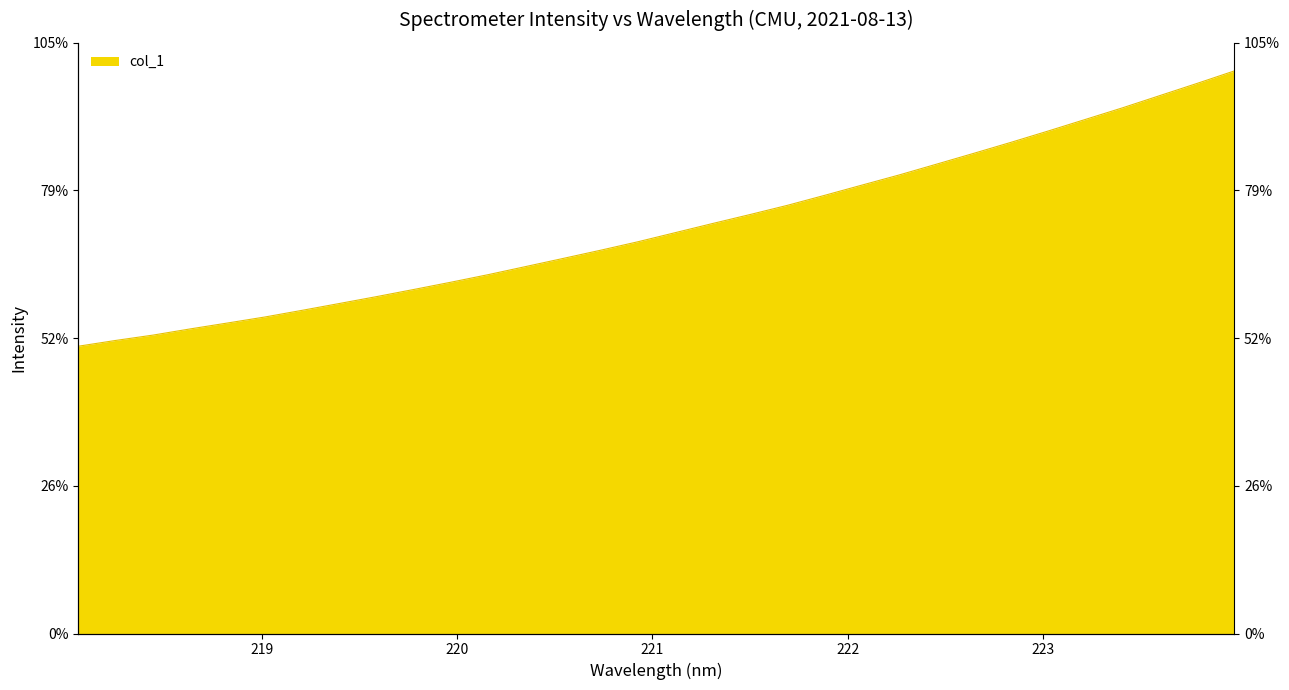

What is the average value?

2017.7